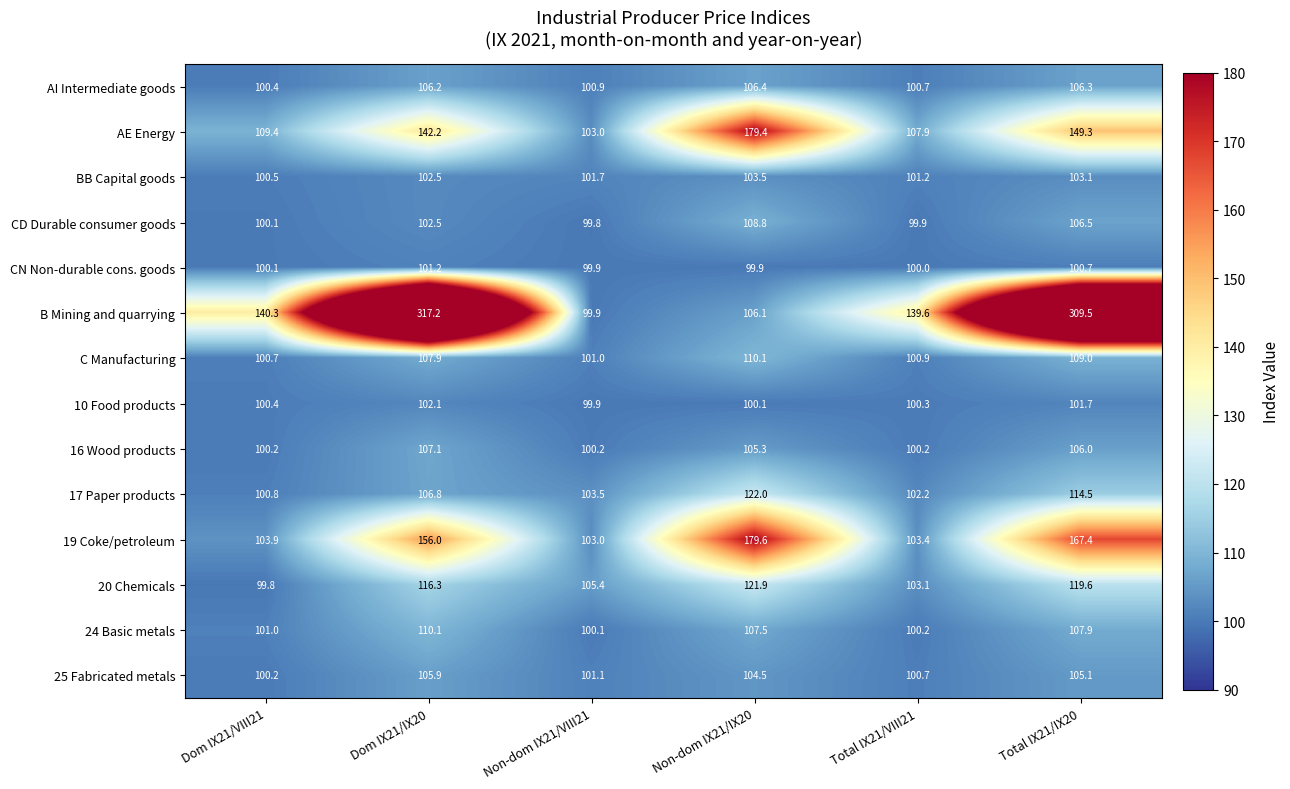

Which label corresponds to the largest value in the chart?

Dom IX21/IX20